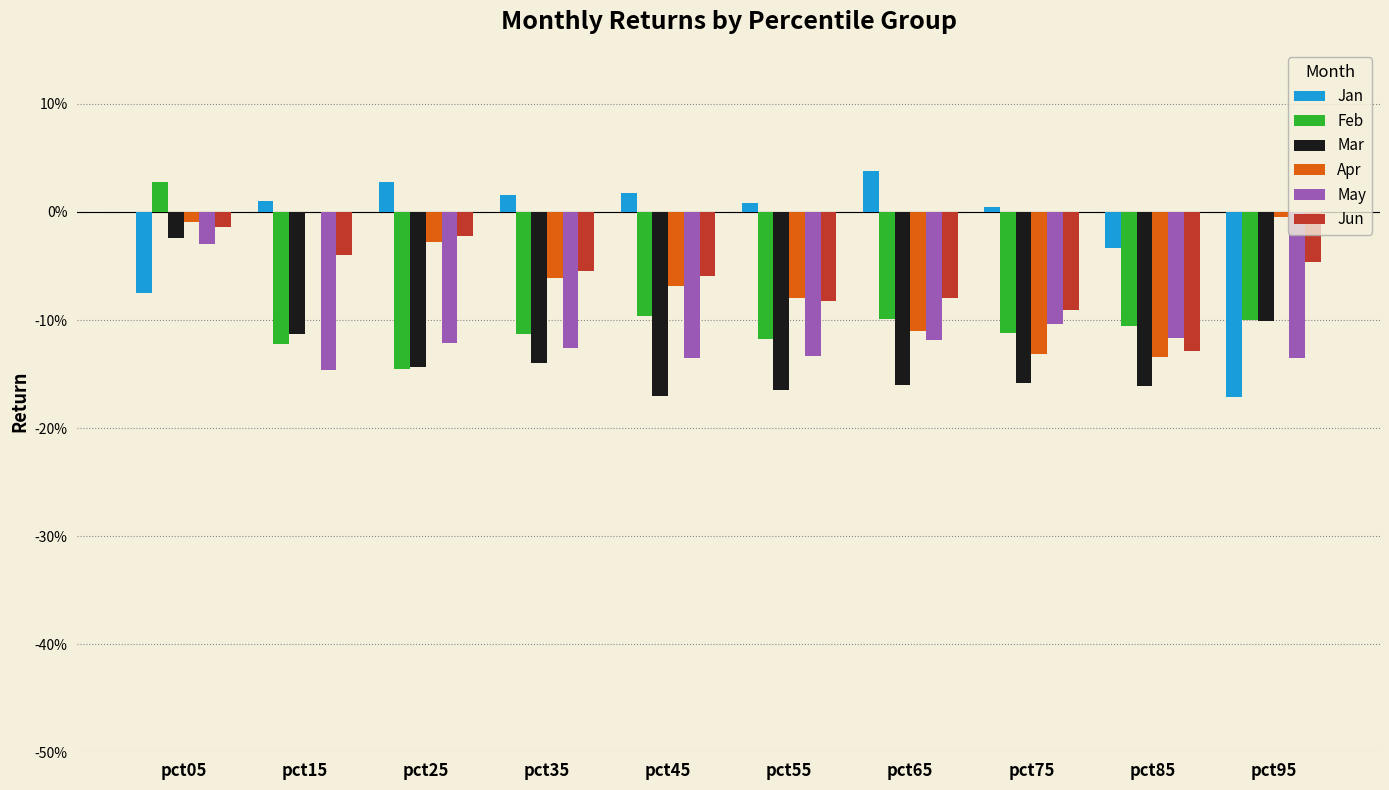

What are all the series names shown in the legend?

Jan, Feb, Mar, Apr, May, Jun